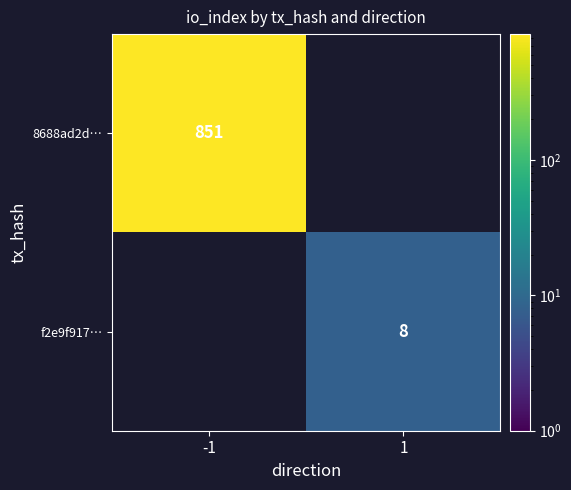

The f2e9f917… series shows 8 at 1. True or false?

True